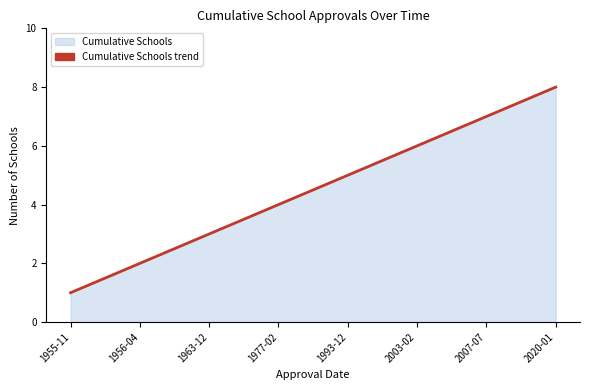

Rank the categories by value from highest to lowest.

2020-01, 2007-07, 2003-02, 1993-12, 1977-02, 1963-12, 1956-04, 1955-11